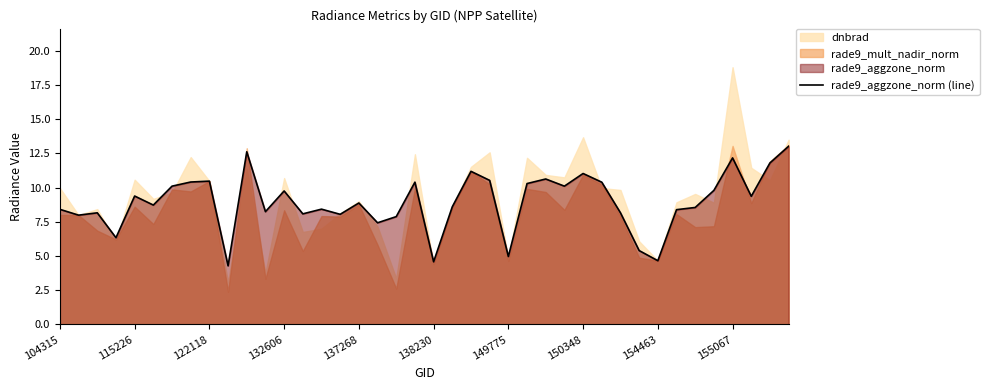

What is the maximum value for rade9_aggzone_norm (line)?

13.0